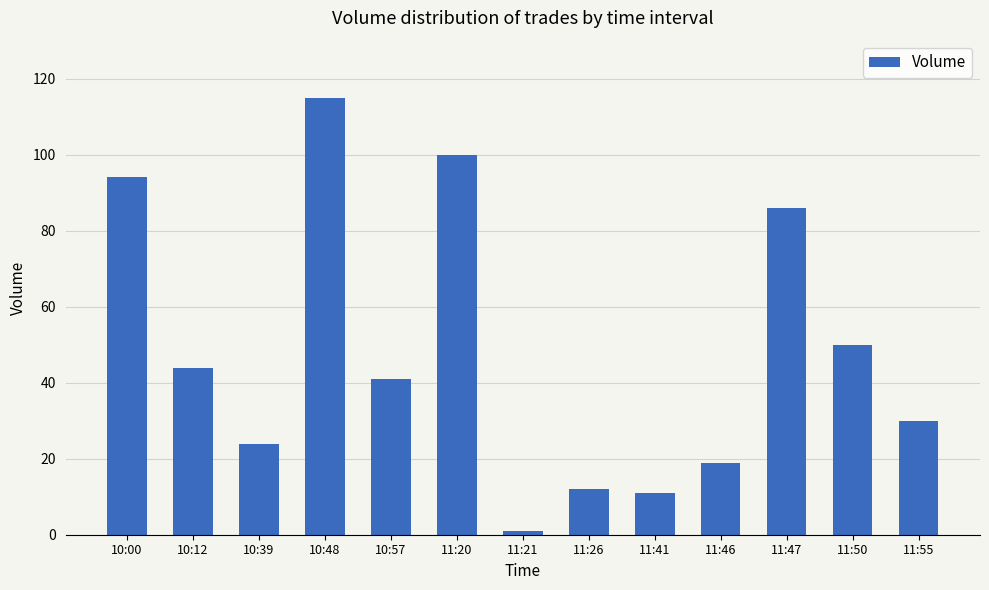

Reading right to left, extract all data points from this chart.

30	50	86	19	11	12	1	100	41	115	24	44	94